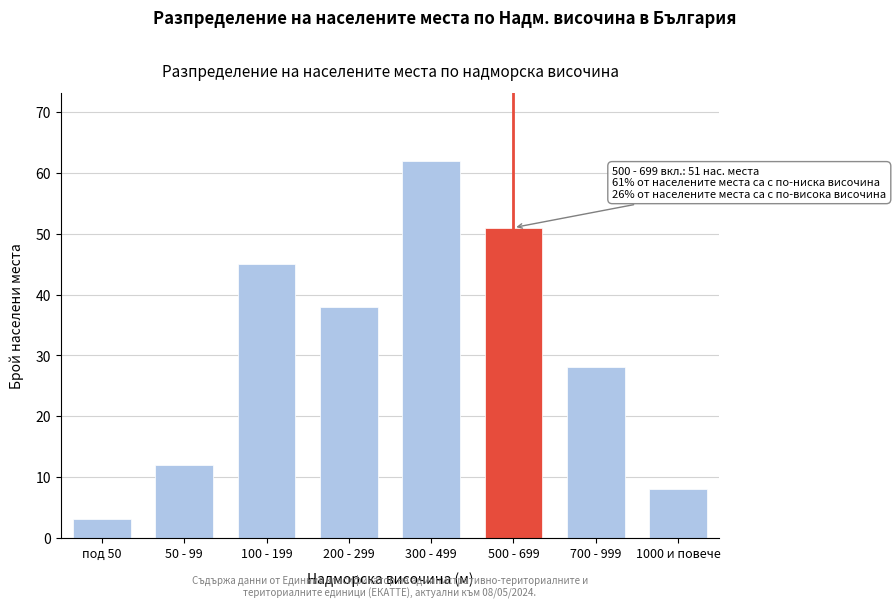

Reading left to right, what are all the values shown in this chart?

3	12	45	38	62	51	28	8